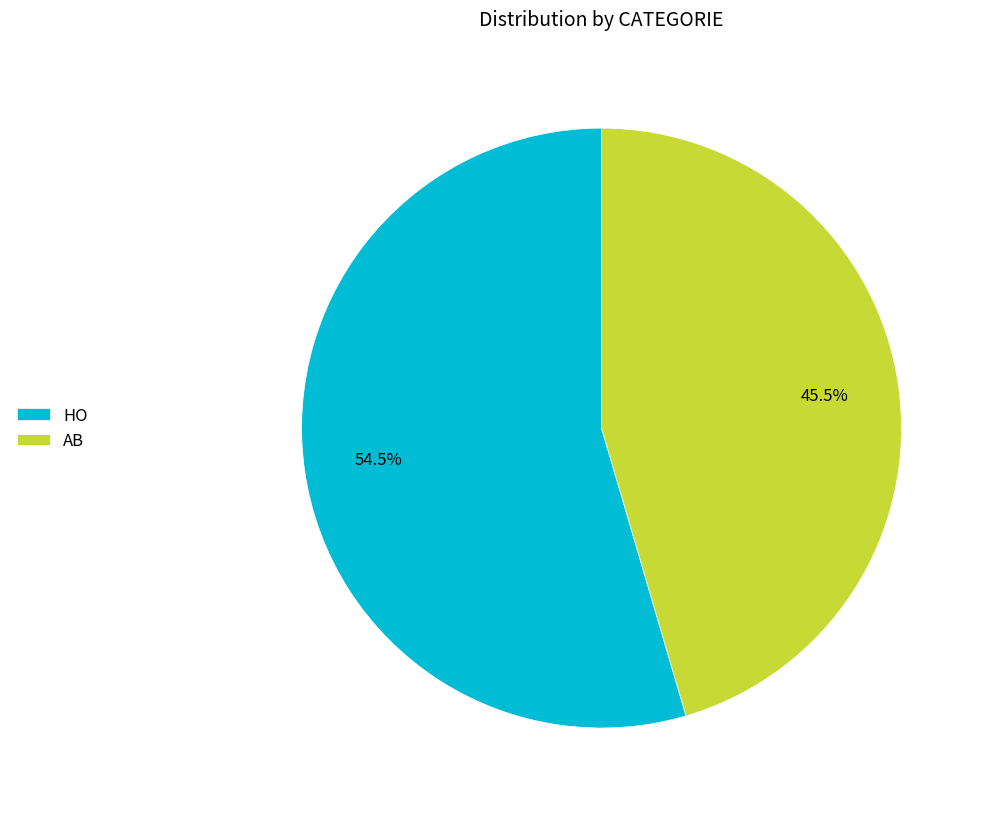

What is the smallest slice in the pie chart?

AB